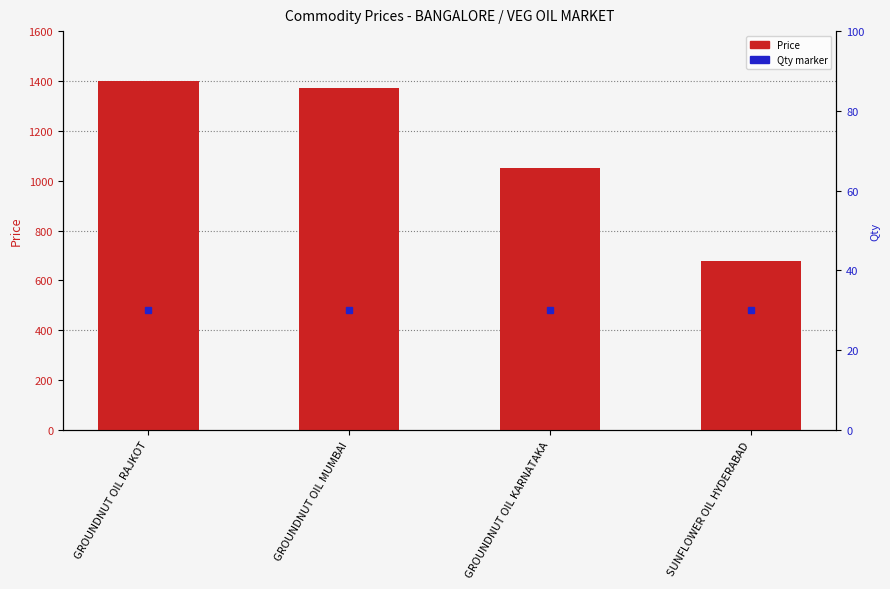

How many data points does each series have?

4